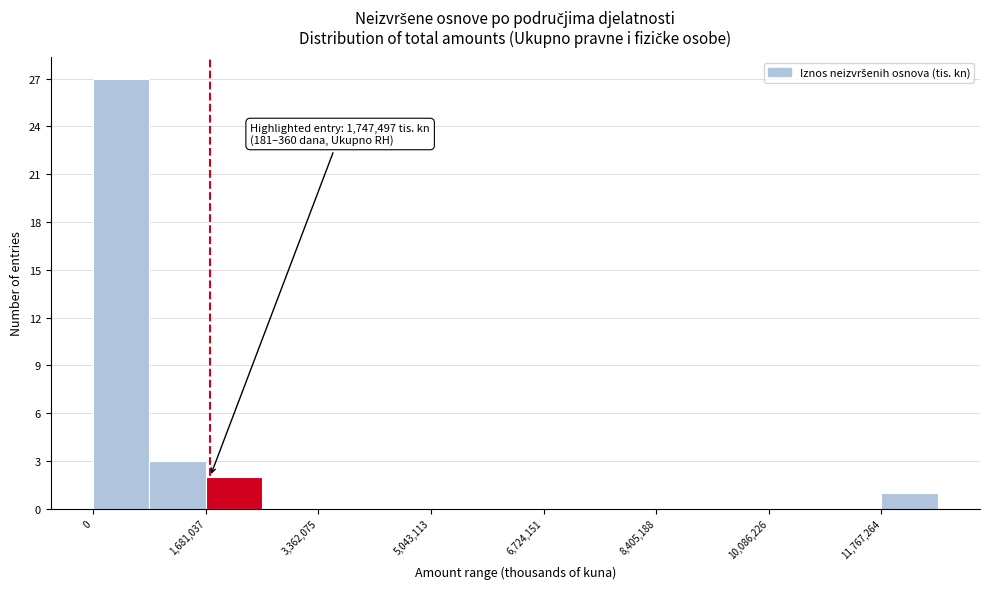

Which range on the x-axis has the tallest bar?

0 to 800000